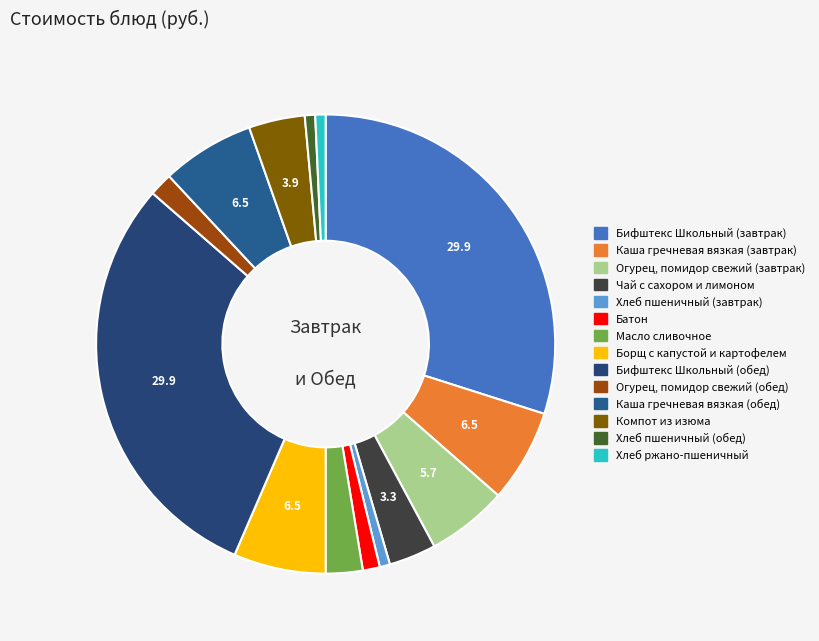

How many slices are in this pie chart?

14